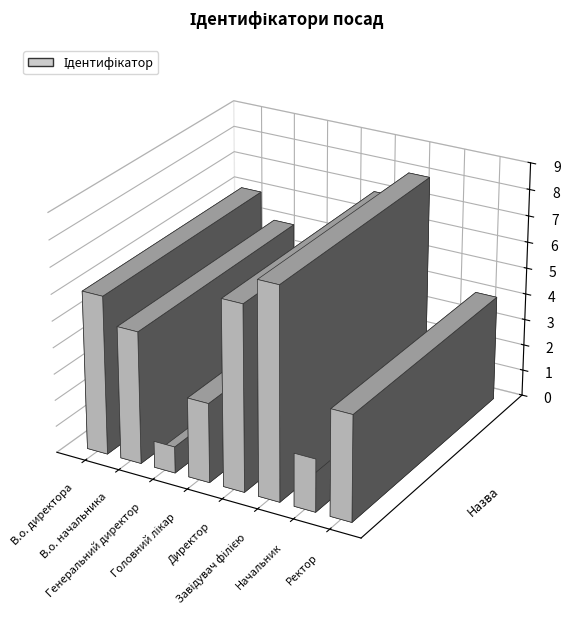

List the labels in order of value, largest first.

Завідувач філією, Директор, В.о. директора, В.о. начальника, Ректор, Головний лікар, Начальник, Генеральний директор